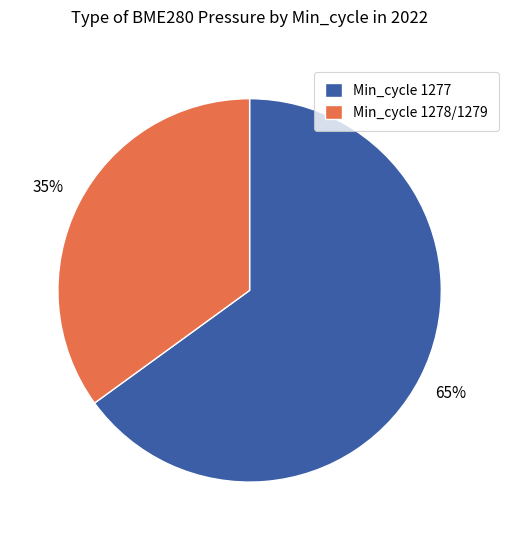

Which slice represents more than half of the pie?

Min_cycle 1277